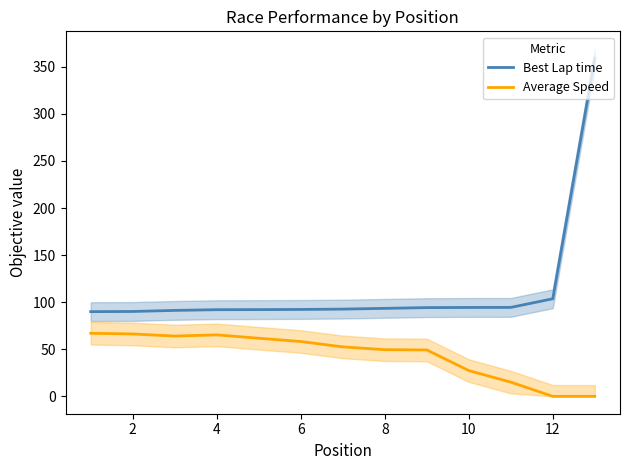

Where is Best Lap time nearest to the value 224?

12